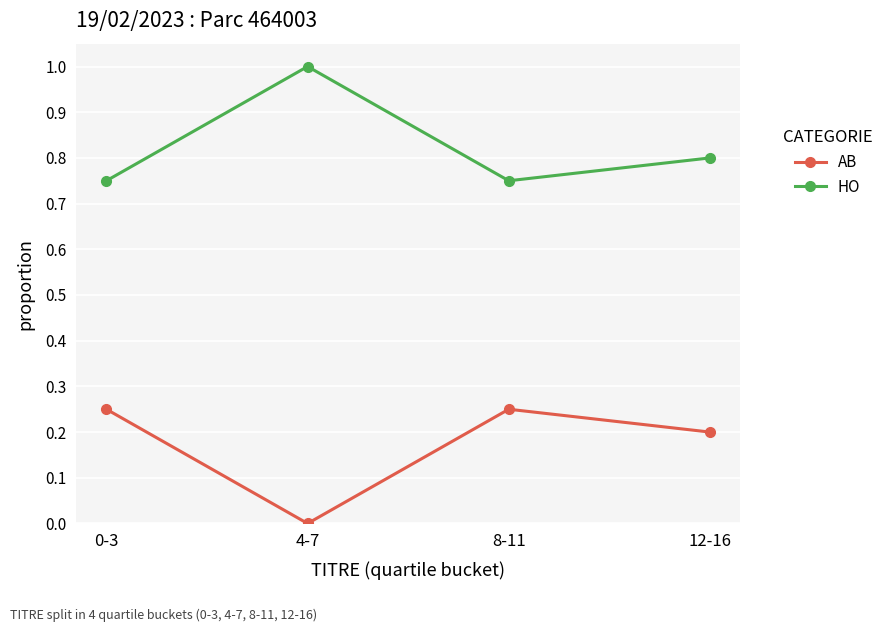

What is the label of the 4th point from the left?

12-16